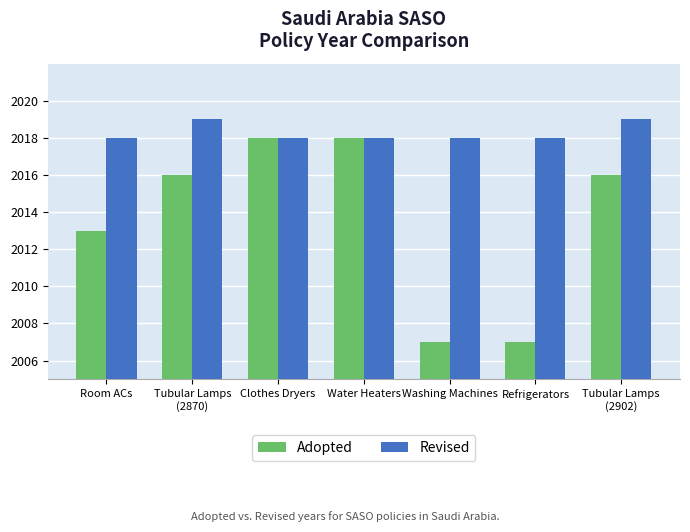

Is it true that Adopted equals 1031 at Washing Machines?

False